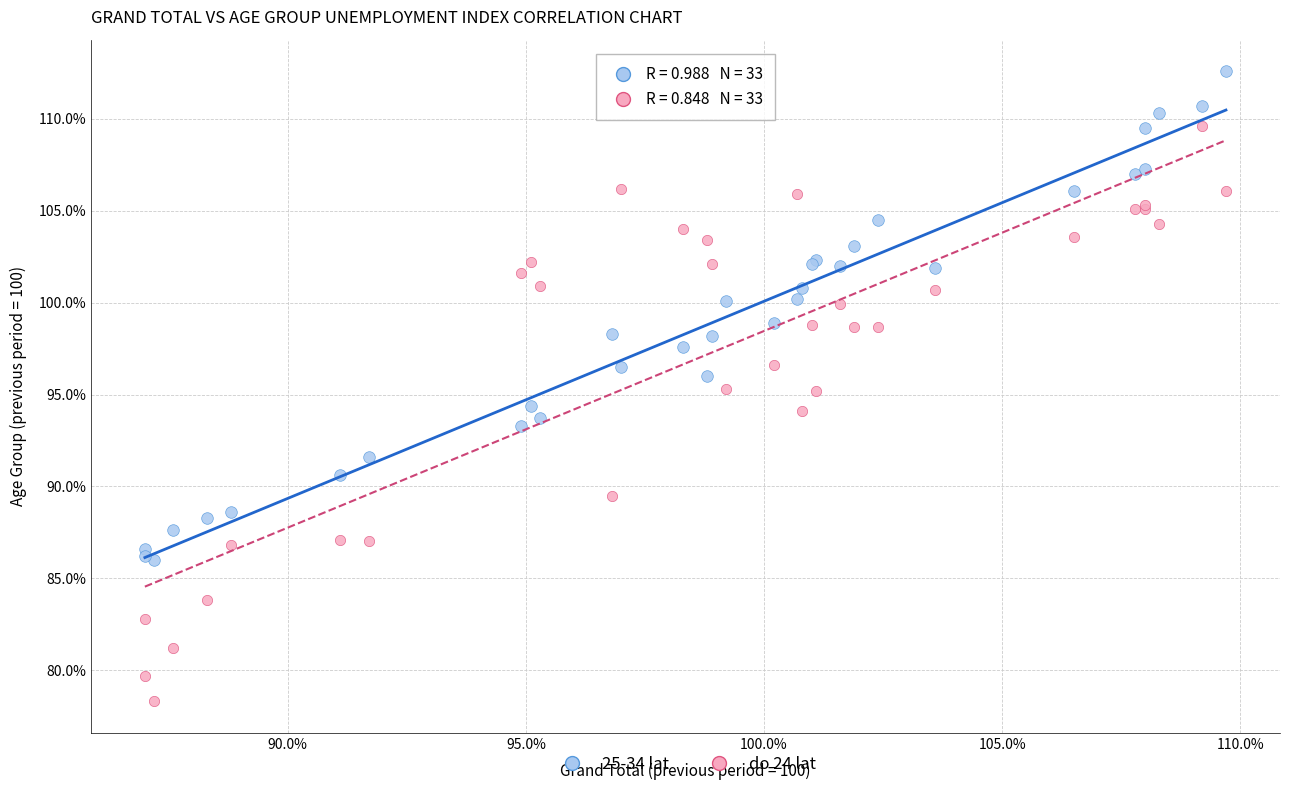

Which series reaches the maximum Y coordinate?

25-34 lat